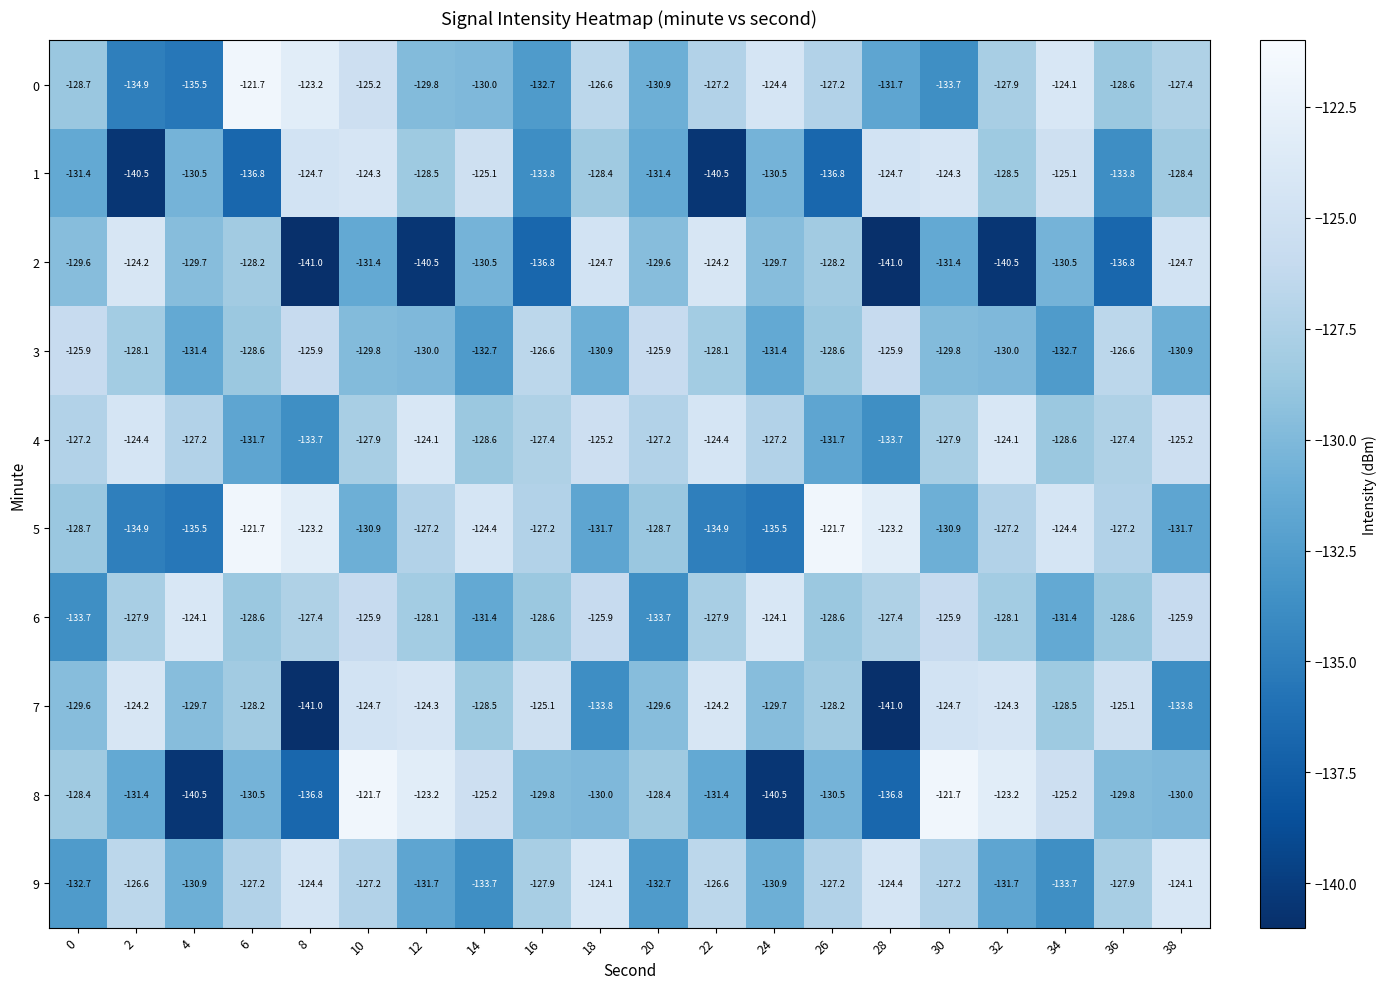

How many data points does each series have?

20